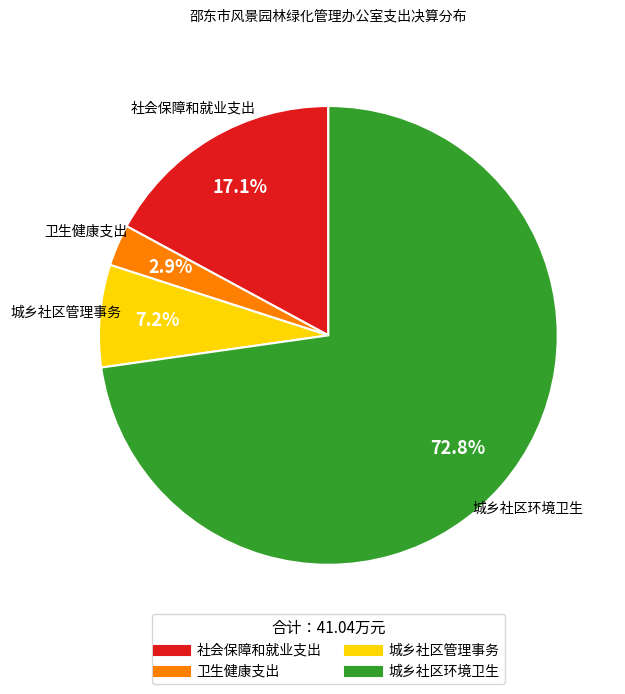

True or false: 城乡社区环境卫生 accounts for 83% of the total.

False